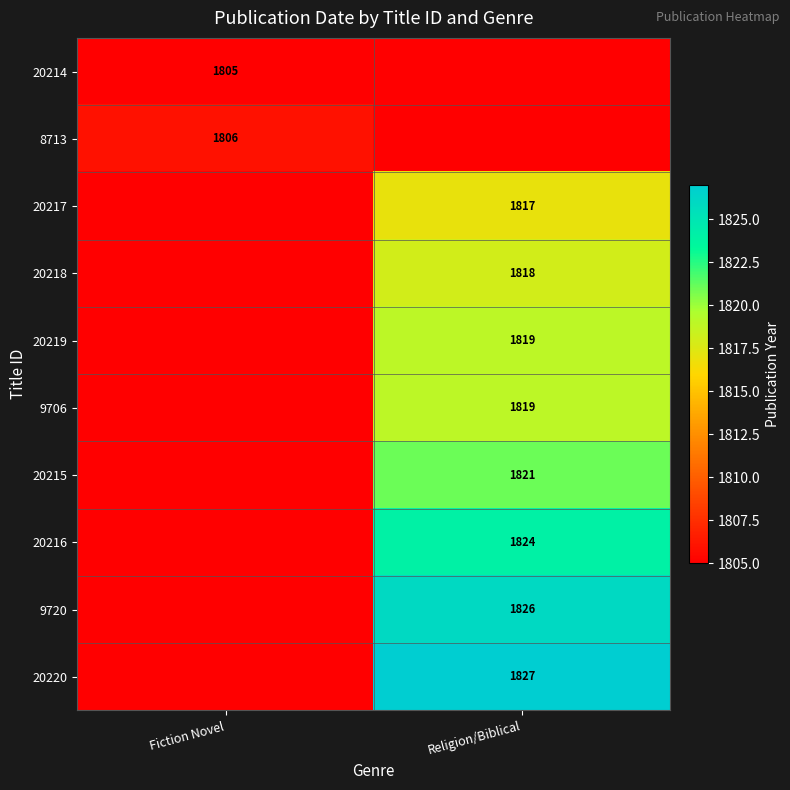

What is the spread (max minus min) of values at Fiction Novel?

1